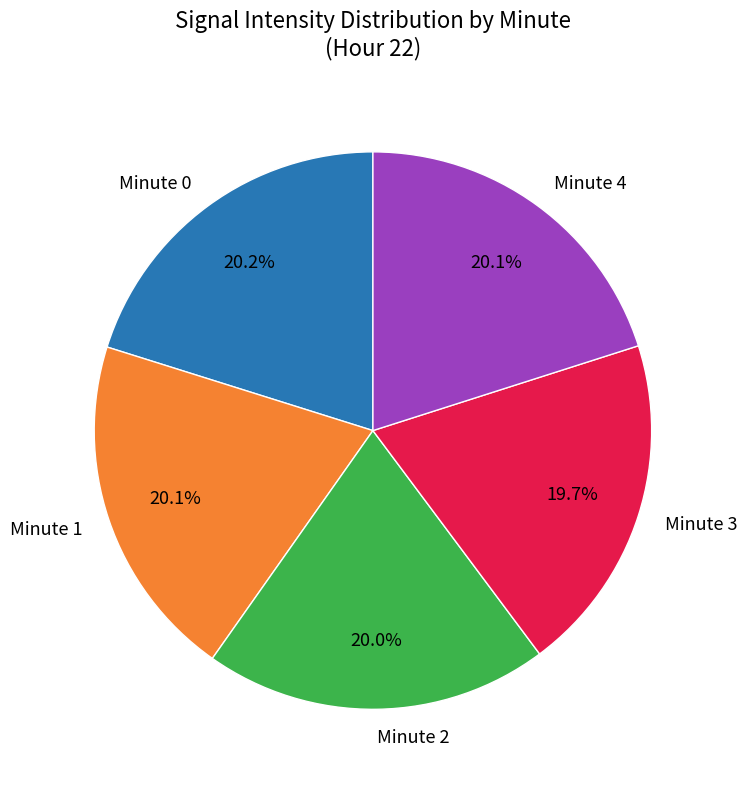

Is there any slice that represents more than half of the pie?

No